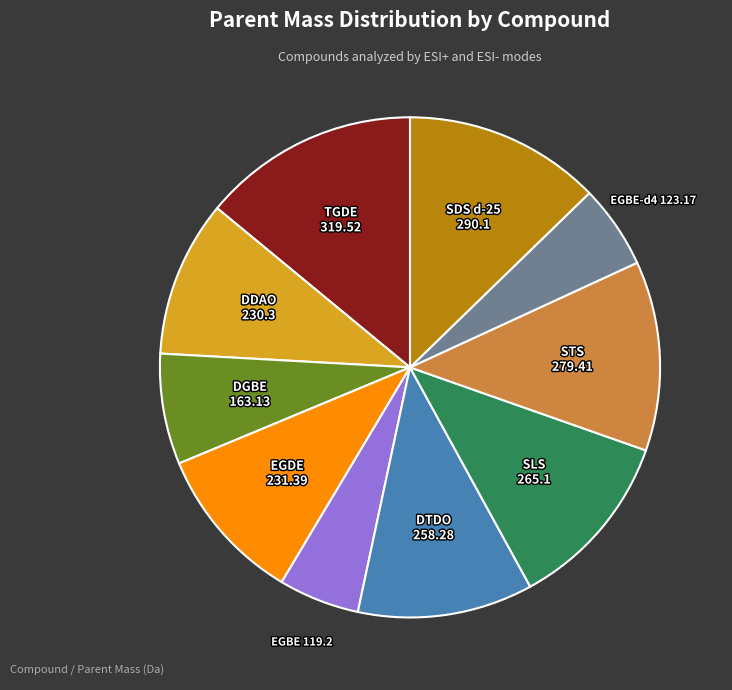

Is there a majority slice in this chart?

No